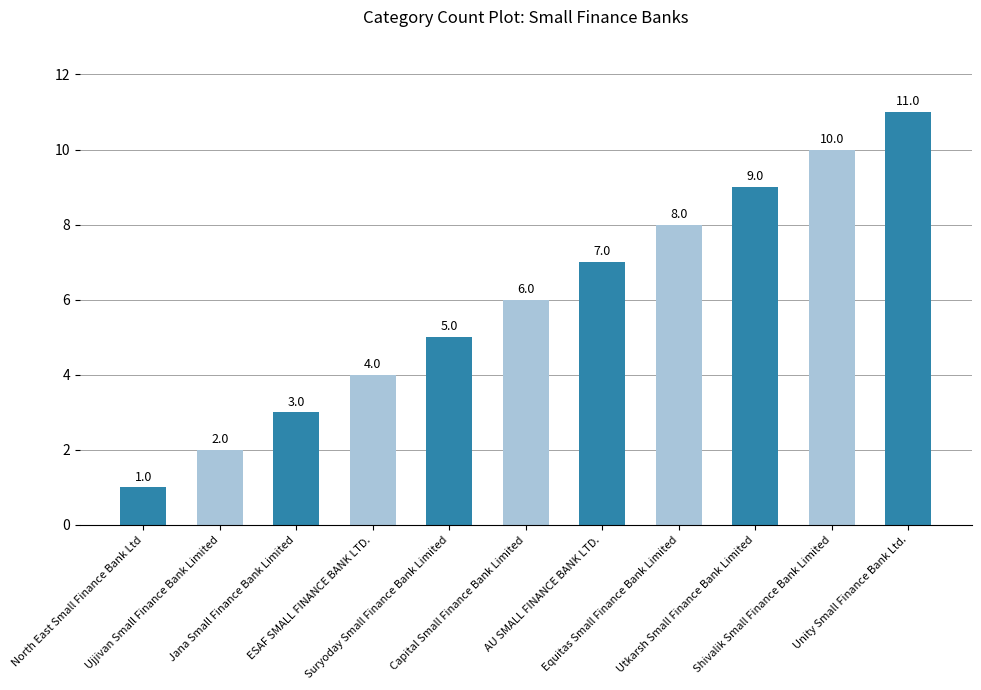

Is it true that the value at Utkarsh Small Finance Bank Limited is 9?

True